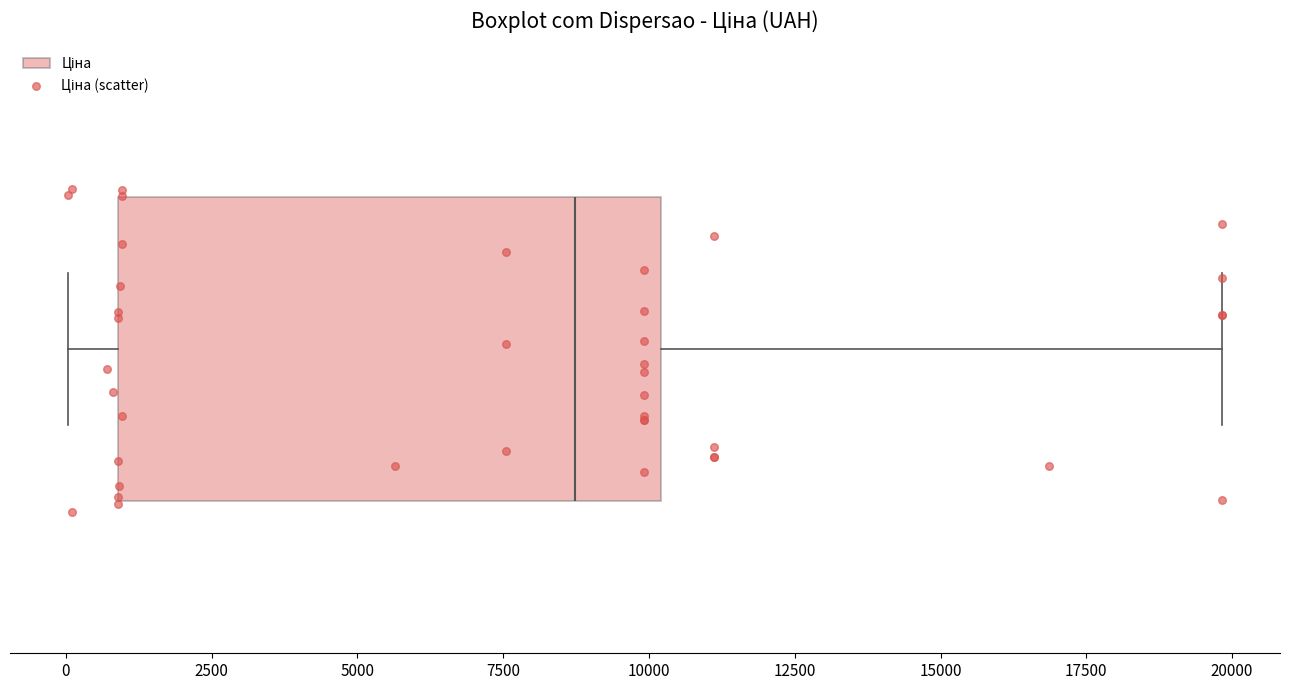

Transcribe this box plot: give where the median line is, the range the box spans, and where the two whiskers end, as read against the x-axis. The values are not printed on the chart, so give them approximately, as read against the axis.

median 8500, box 1000 to 10000, whiskers 0 to 20000